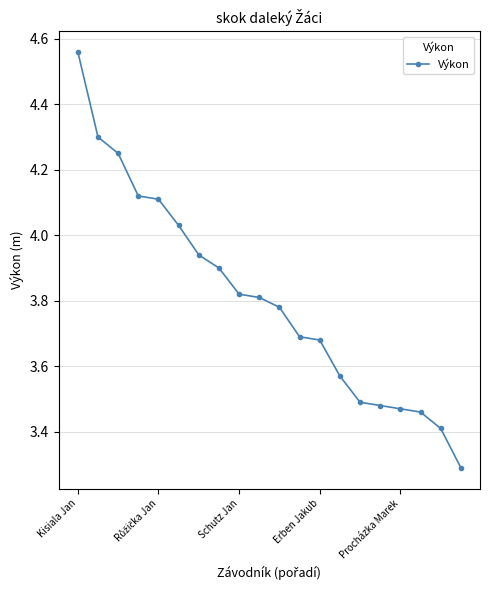

What is the difference between the second highest and second lowest values?

0.9